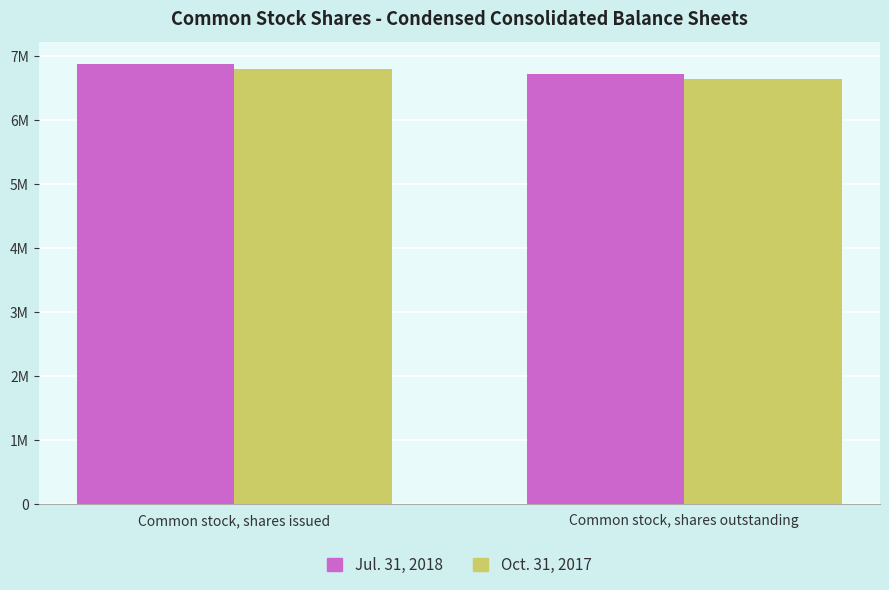

Read the Oct. 31, 2017 value at Common stock, shares outstanding, to the nearest 100.

6641200